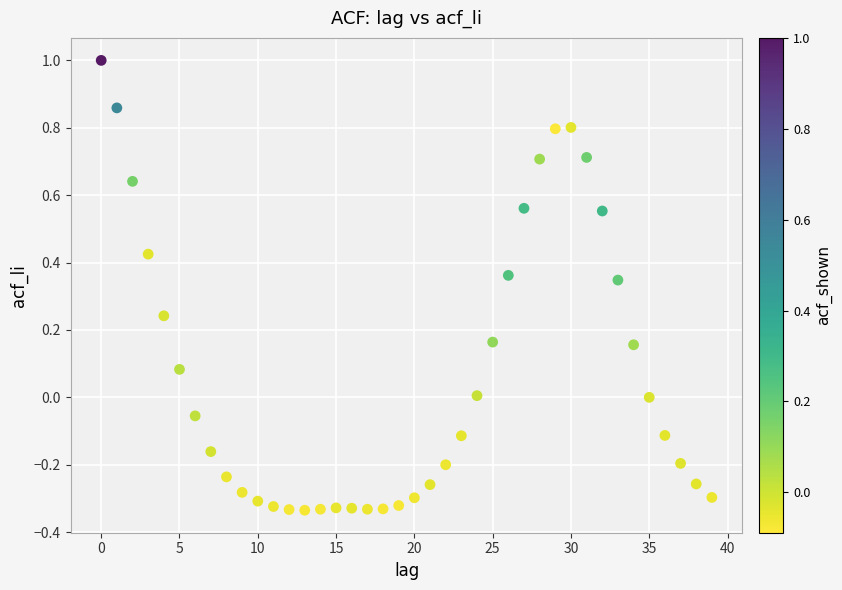

What is the range of Y values (max minus min)?

1.3